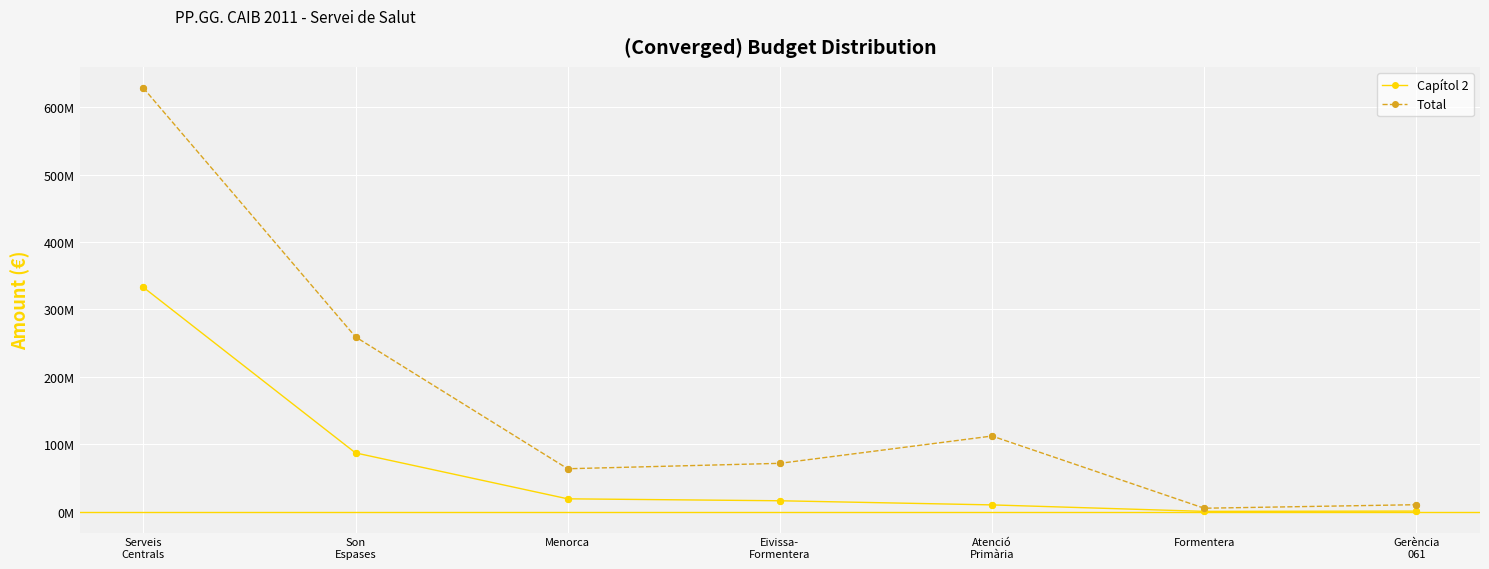

At which category is the sum across all series the highest?

Serveis
Centrals